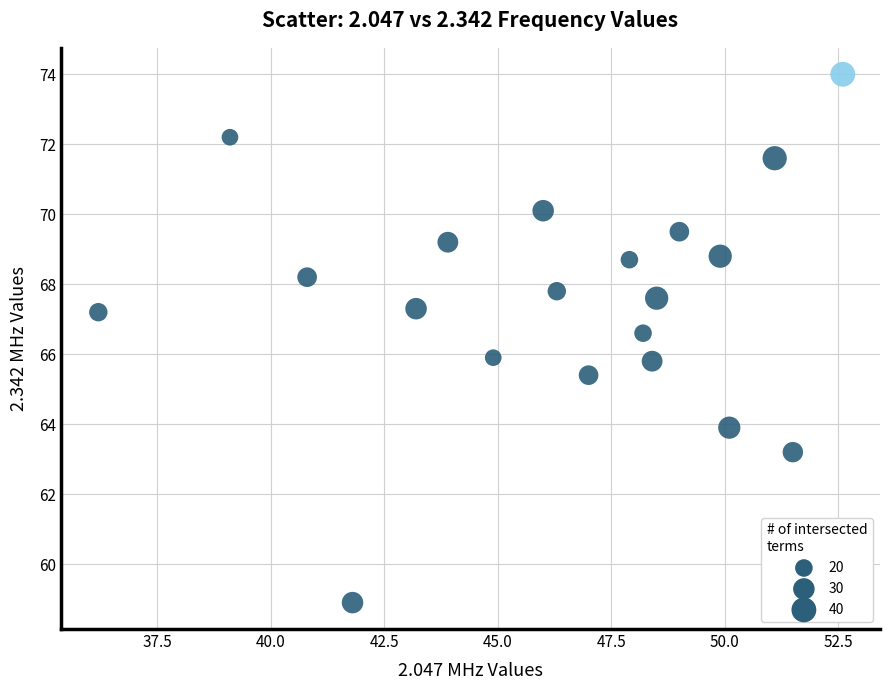

What is the range of Y values (max minus min)?

15.1